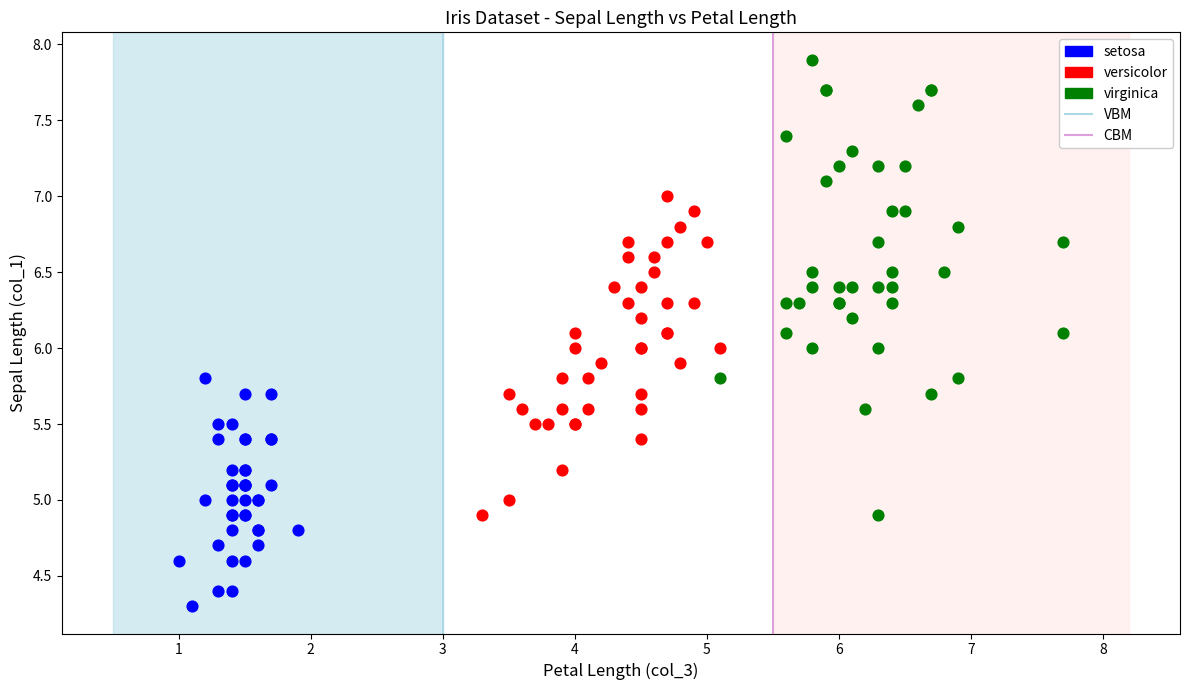

Which series contains the highest Y value?

virginica